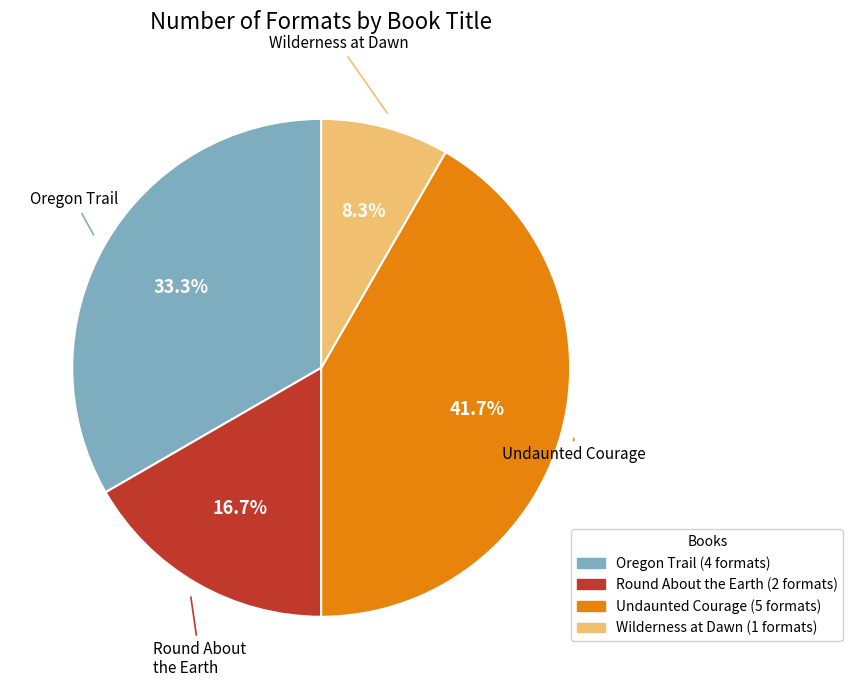

Combined, do Oregon Trail and Undaunted Courage account for over 50%?

Yes